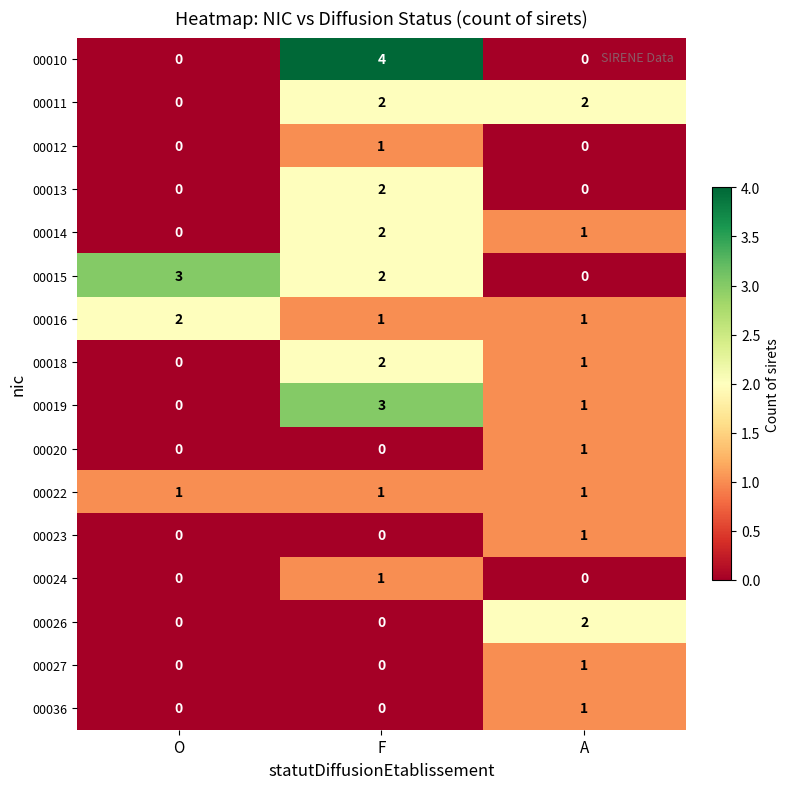

Is the value of 00026 at F greater than the value of 00023 at A?

No